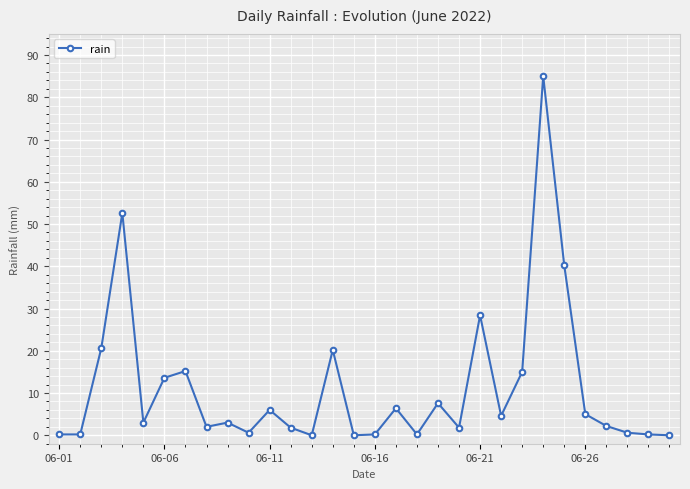

What is the difference between the maximum and minimum values?

85.0